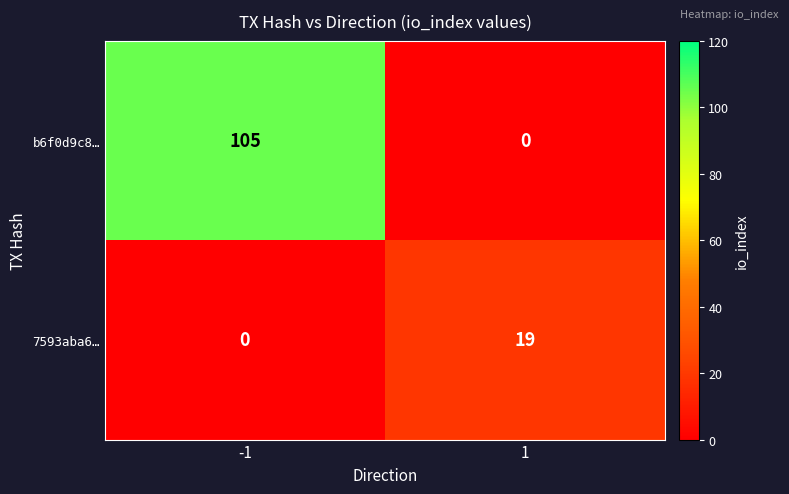

List the series in order of their peak value, lowest first.

7593aba6…, b6f0d9c8…